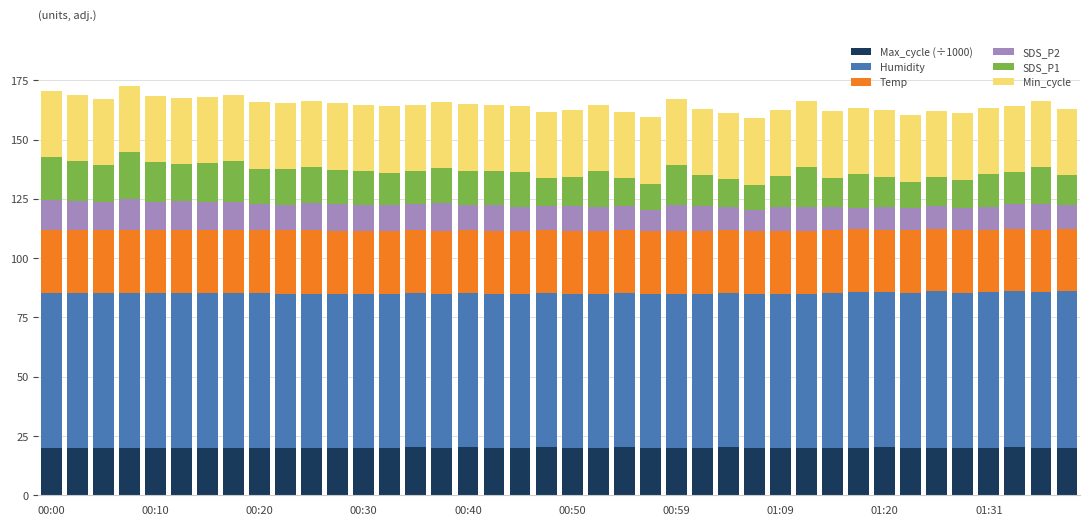

Does the chart contain any negative values?

No